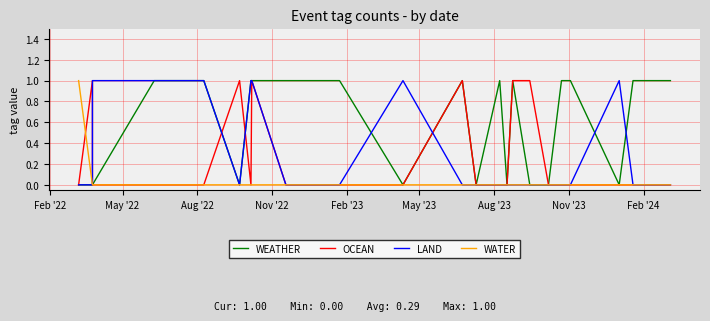

True or false: OCEAN has more than 2 interior local peaks.

True